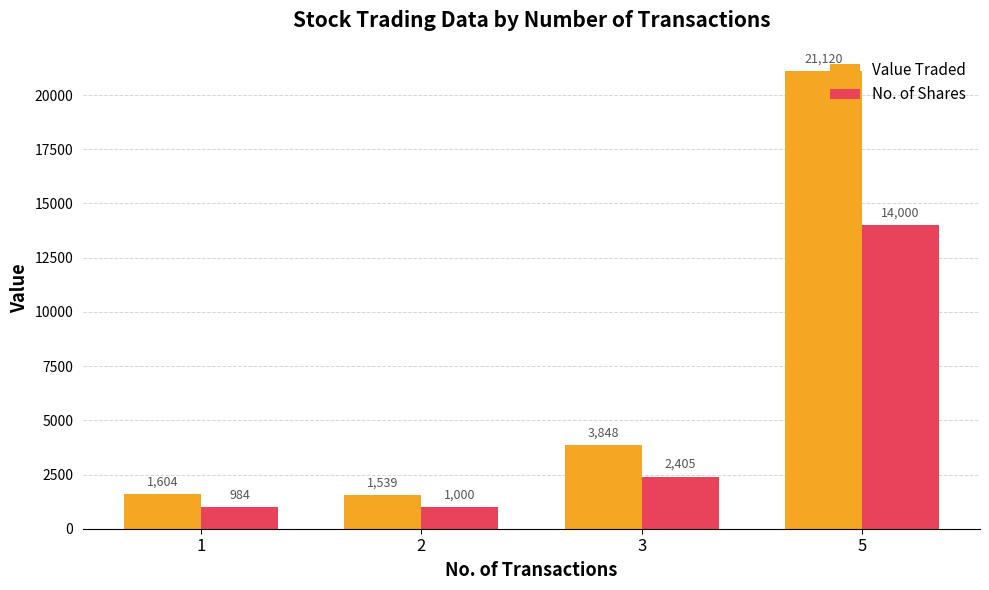

Where is Value Traded nearest to the value 11329?

3